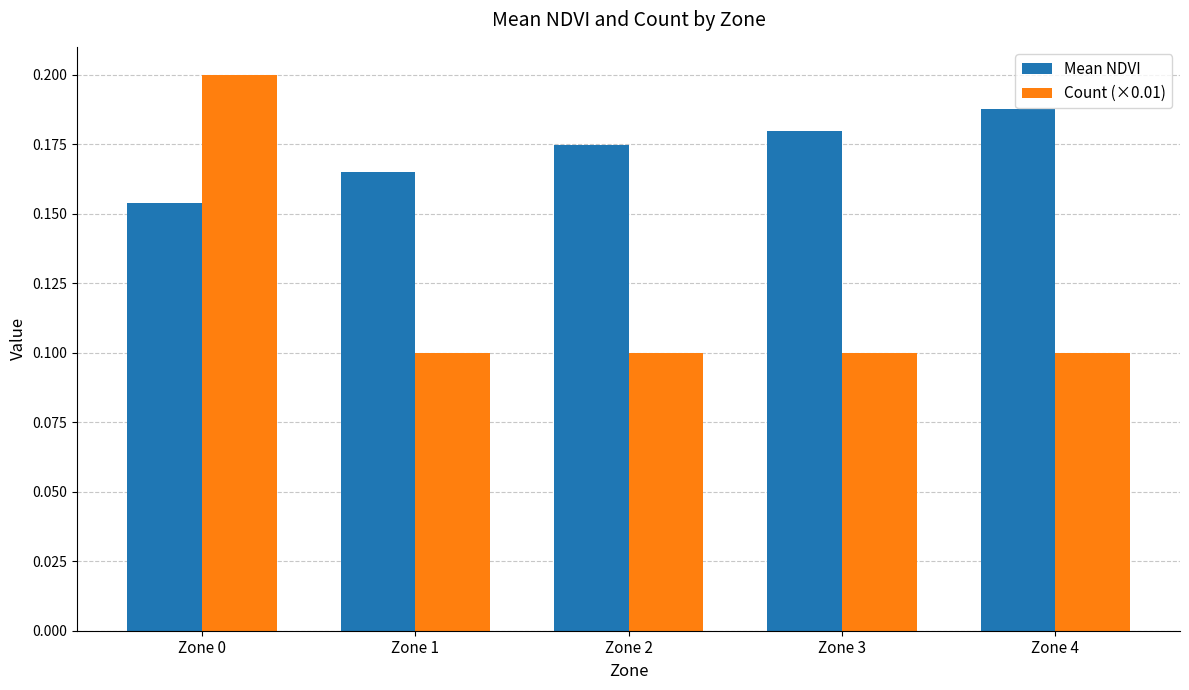

The Count (×0.01) series shows 0.1 at Zone 2. True or false?

True